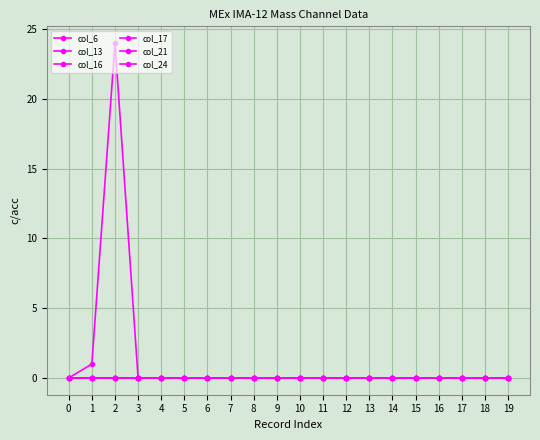

The col_17 series shows 0 at 3. True or false?

True